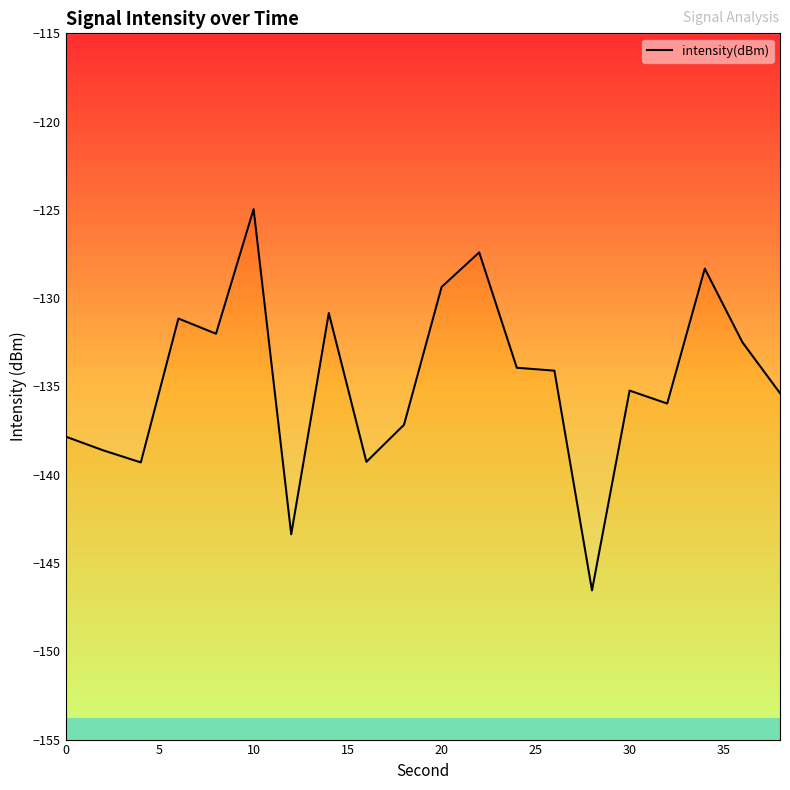

Reading left to right, list all the values displayed in this chart.

-137.8	-138.6	-139.3	-131.2	-132.0	-125.0	-143.4	-130.8	-139.3	-137.2	-129.4	-127.4	-133.9	-134.1	-146.6	-135.2	-136.0	-128.3	-132.5	-135.4